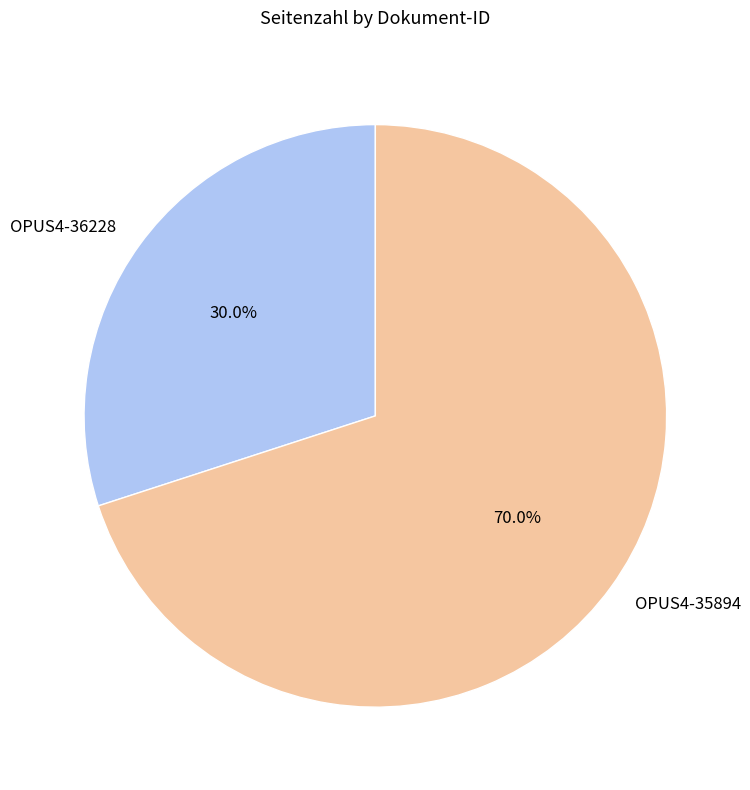

To the nearest percent, what is the combined percentage of OPUS4-36228 and OPUS4-35894?

100%